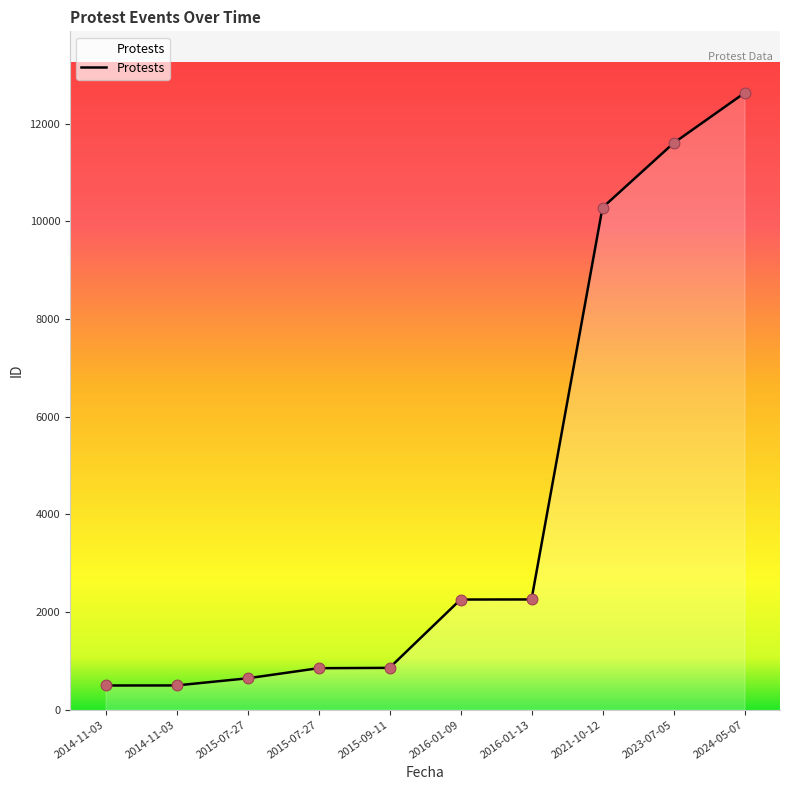

What is the ratio of the value at 2014-11-03 to the value at 2015-07-27?

0.6